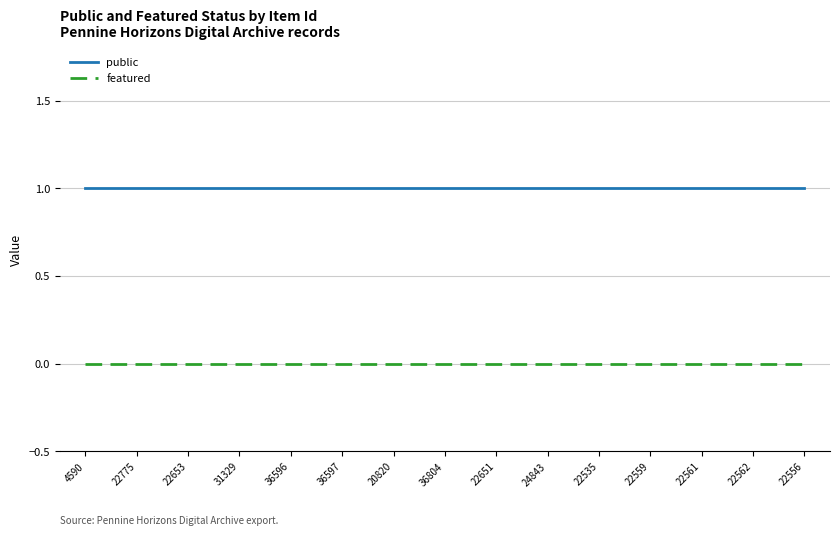

Rank the series by their maximum value, from highest to lowest.

public, featured